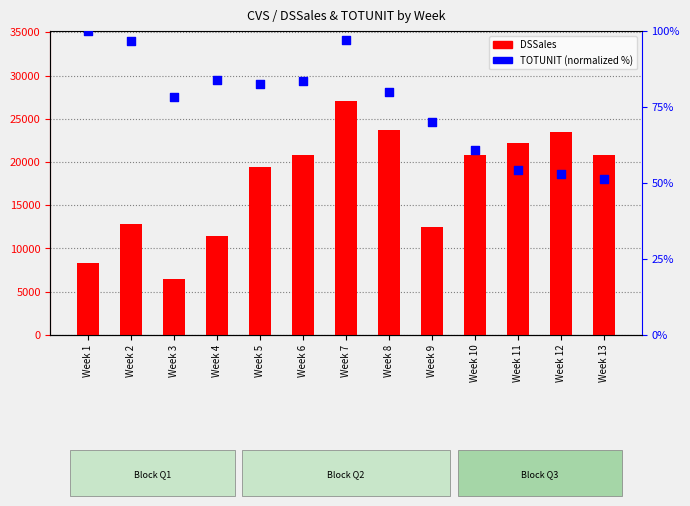

Which series reaches the maximum Y coordinate?

DSSales